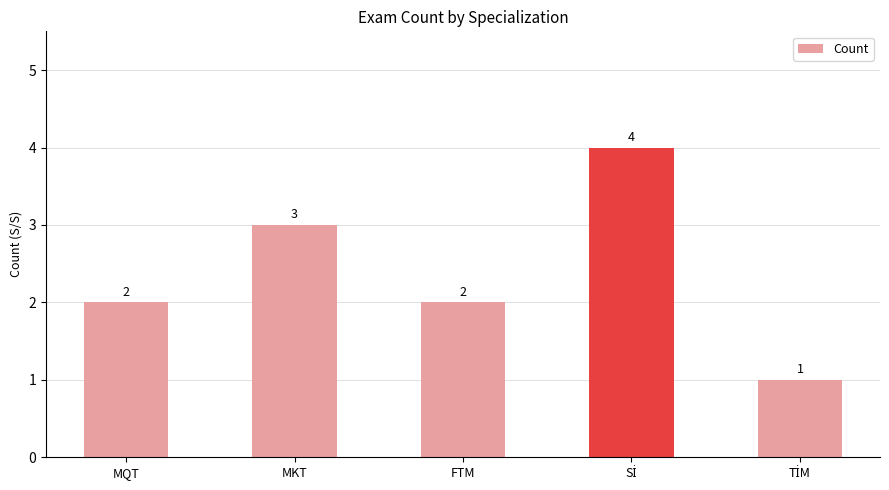

What is the greatest value displayed?

4